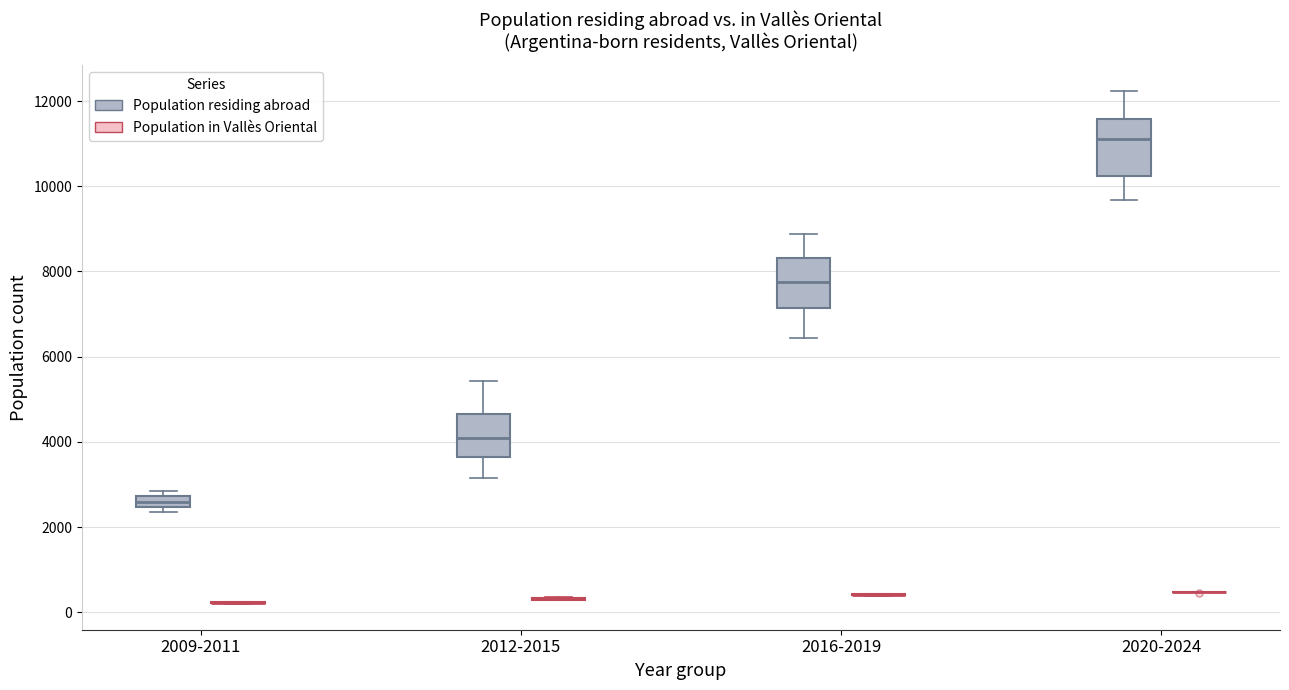

Where does the median line of the box for 2020-2024 (Population residing abroad) sit on the y-axis? The values are not printed on the chart, so give them approximately, as read against the axis.

11200